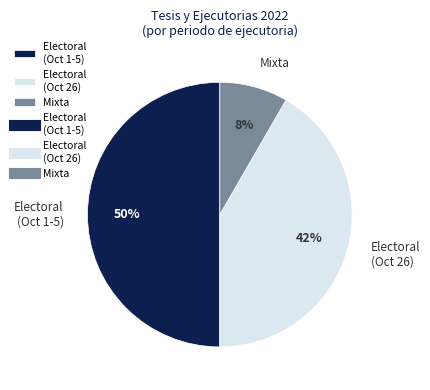

Does Electoral (Oct 26) account for over 50% of the chart?

No